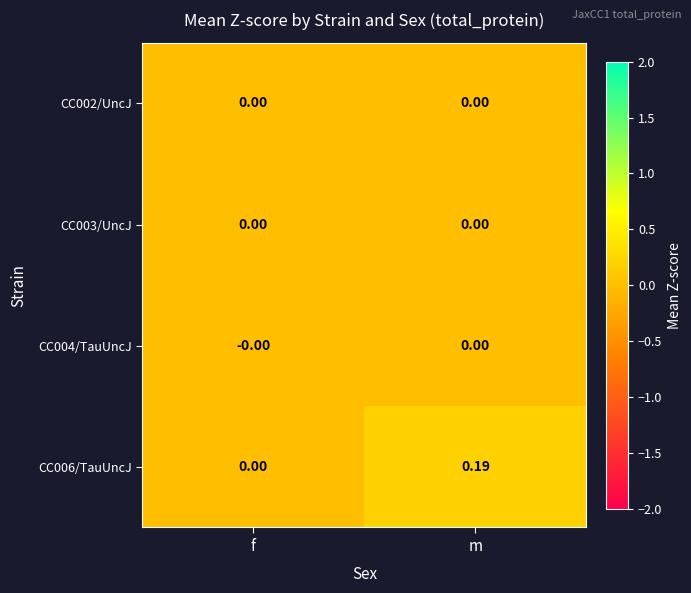

Between f and m, which series saw the biggest shift?

CC006/TauUncJ